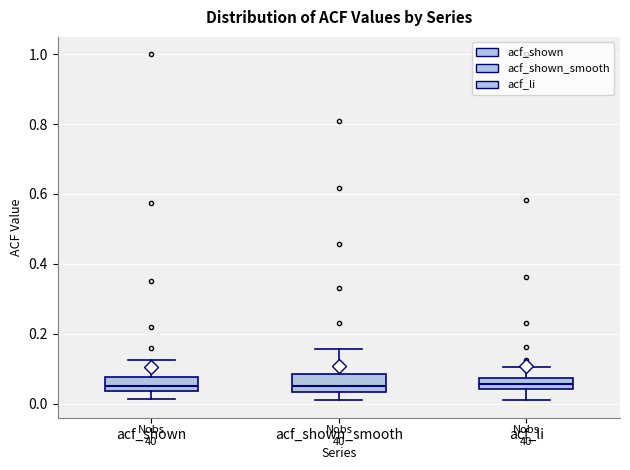

Reading left to right, transcribe this box plot: for each box, give where its median line is, the range the box spans, and where its two whiskers end, as read against the y-axis. The values are not printed on the chart, so give them approximately, as read against the axis.

acf_shown: median 0.06, box 0.04 to 0.08, whiskers 0.02 to 0.12
acf_shown_smooth: median 0.04 (just above the box's lower edge), box 0.04 to 0.08, whiskers 0.00 to 0.16
acf_li: median 0.06, box 0.04 to 0.08, whiskers 0.02 to 0.10